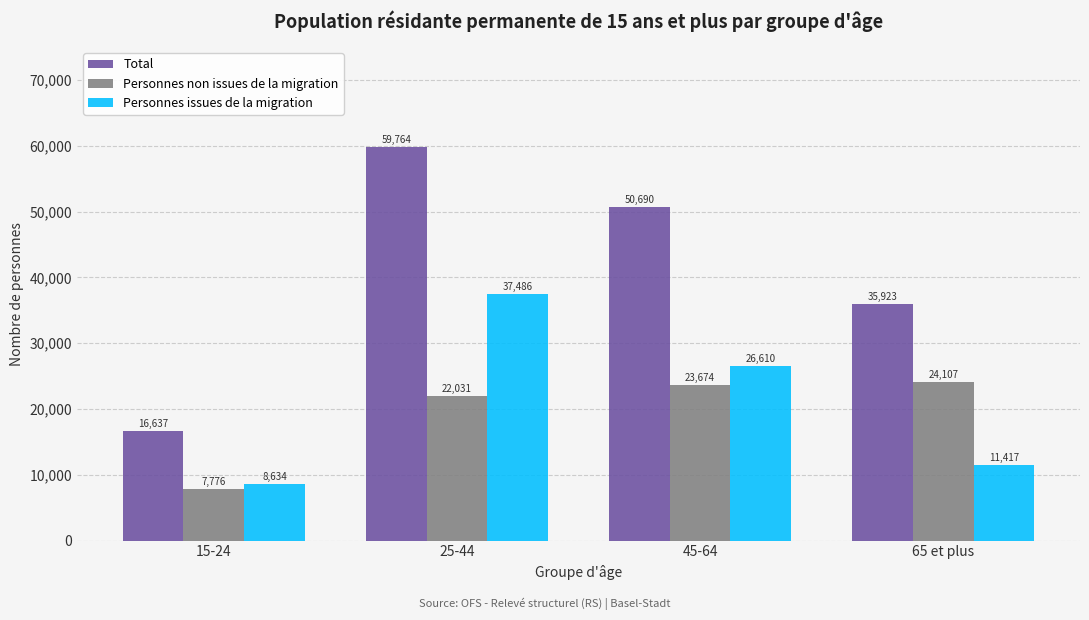

Which series changed the most between 15-24 and 25-44?

Total